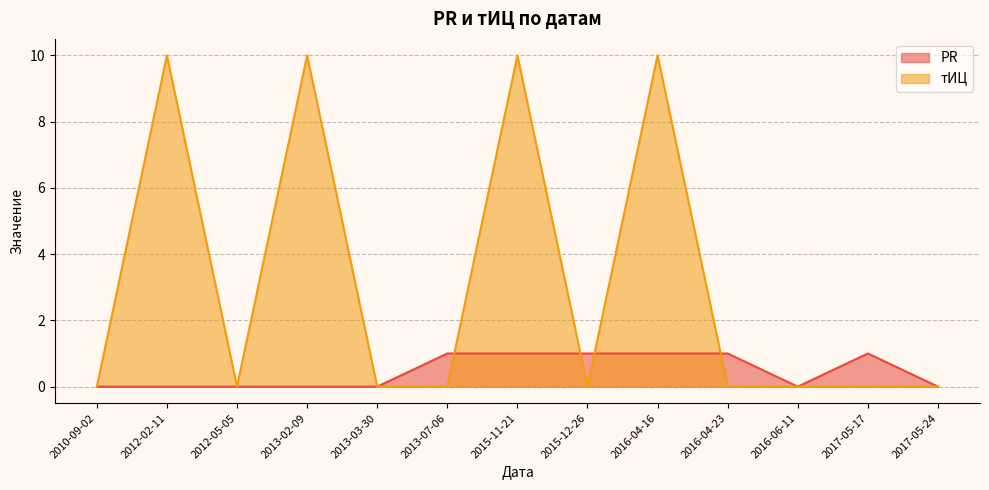

Where do PR and тИЦ first cross each other?

2013-07-06 and 2015-11-21